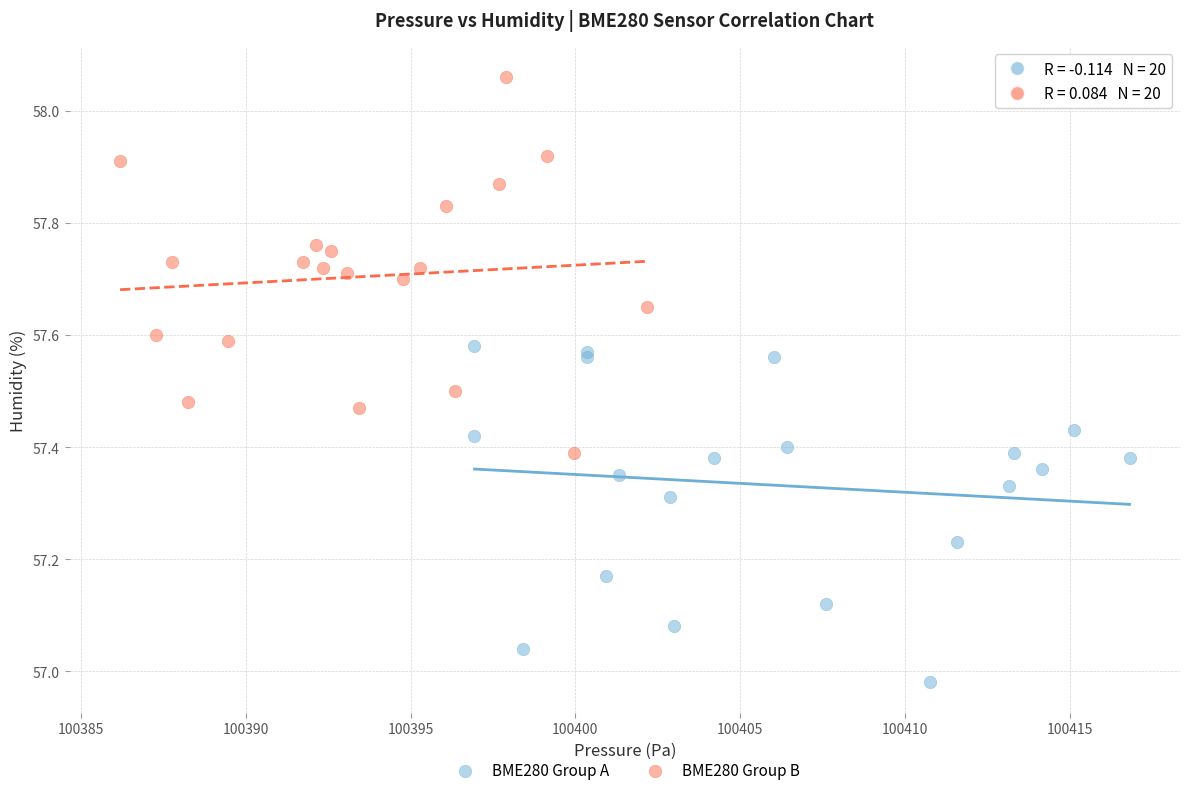

Which series contains the highest Y value?

BME280 Group B